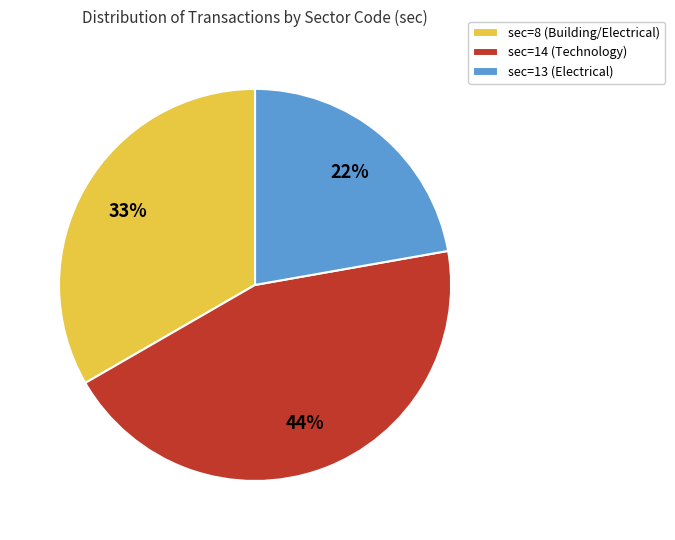

Combined, do sec=13 (Electrical) and sec=14 (Technology) account for over 50%?

Yes